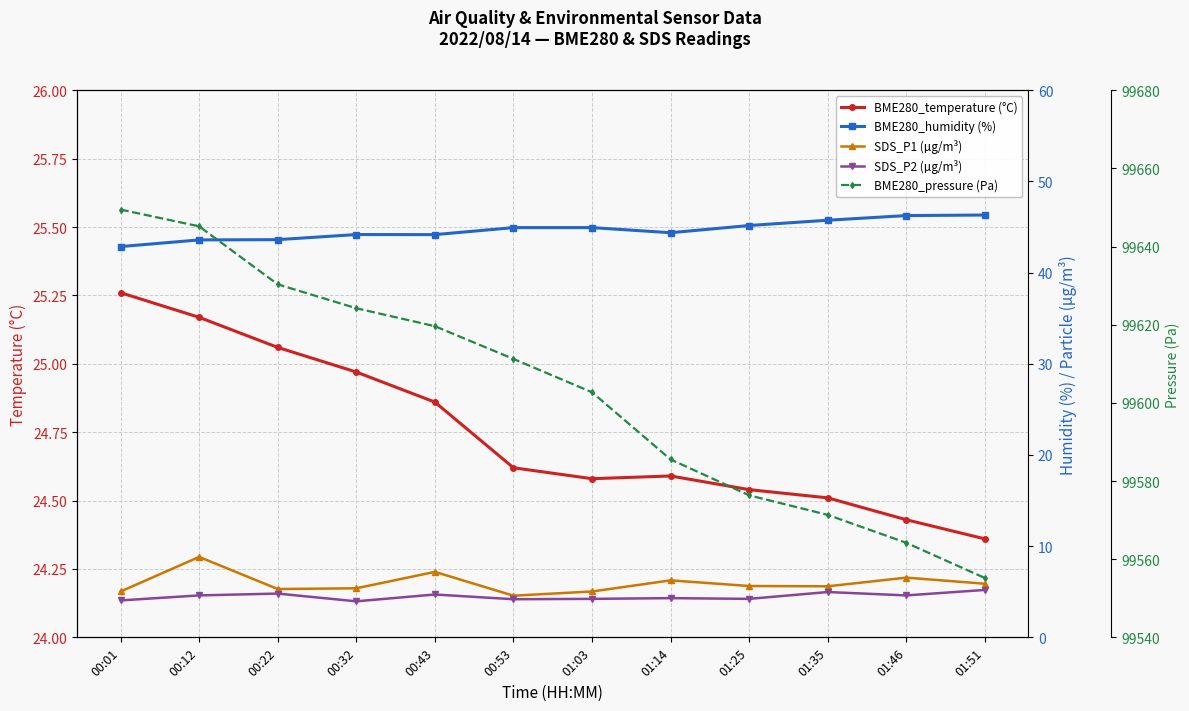

True or false: BME280_pressure (Pa) and BME280_temperature (°C) cross at least once.

False